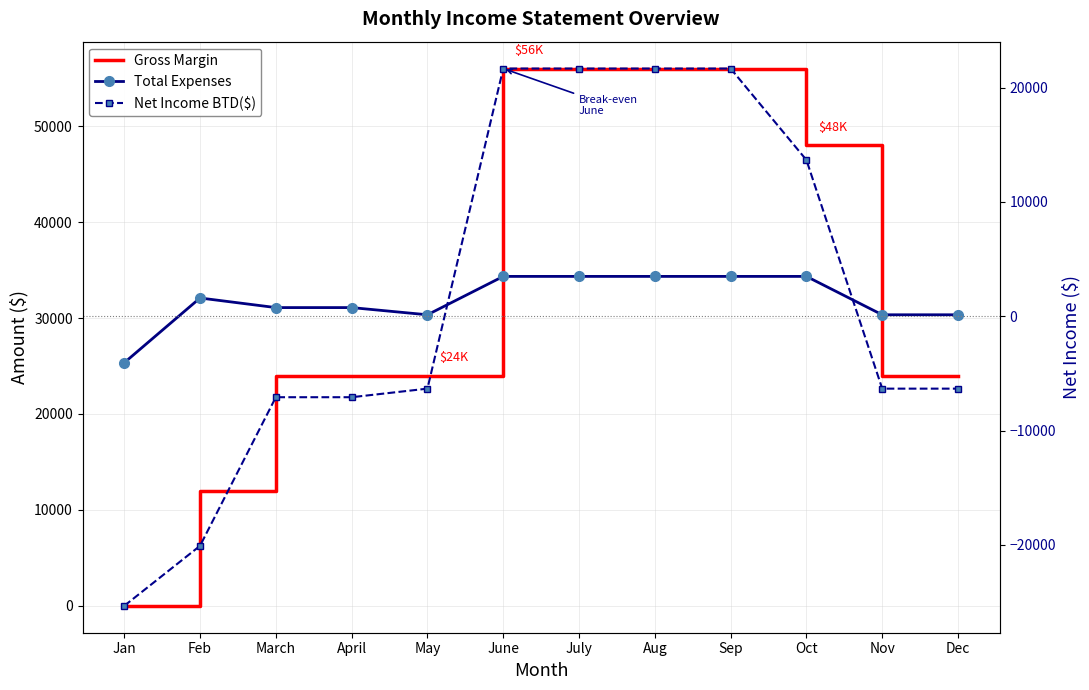

At how many categories does at least one series exceed 37009?

5